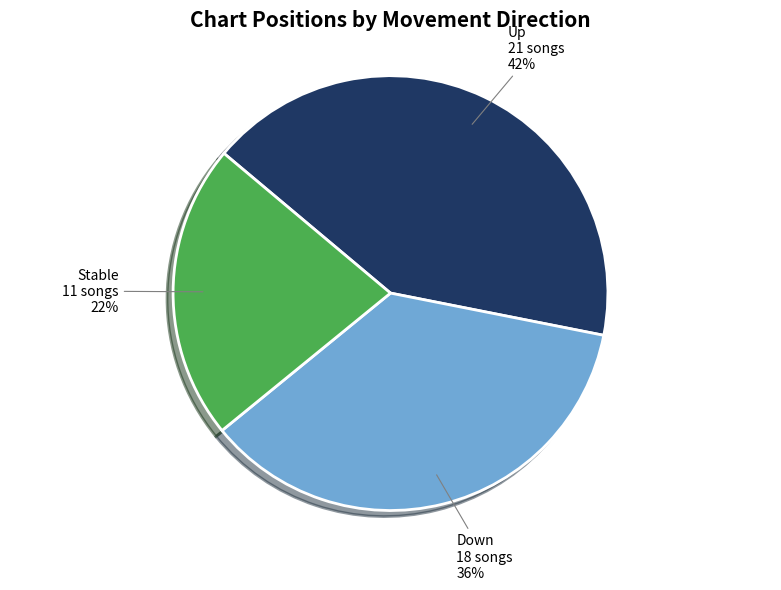

To the nearest percent, what percentage of the pie is Down?

36%